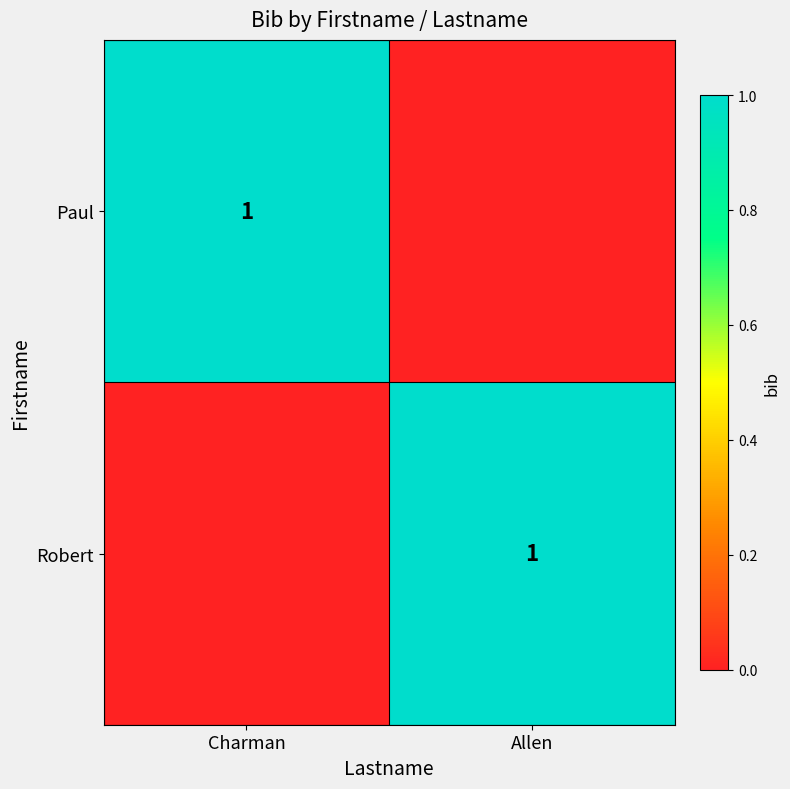

What is the difference between the highest and lowest values at Charman?

1